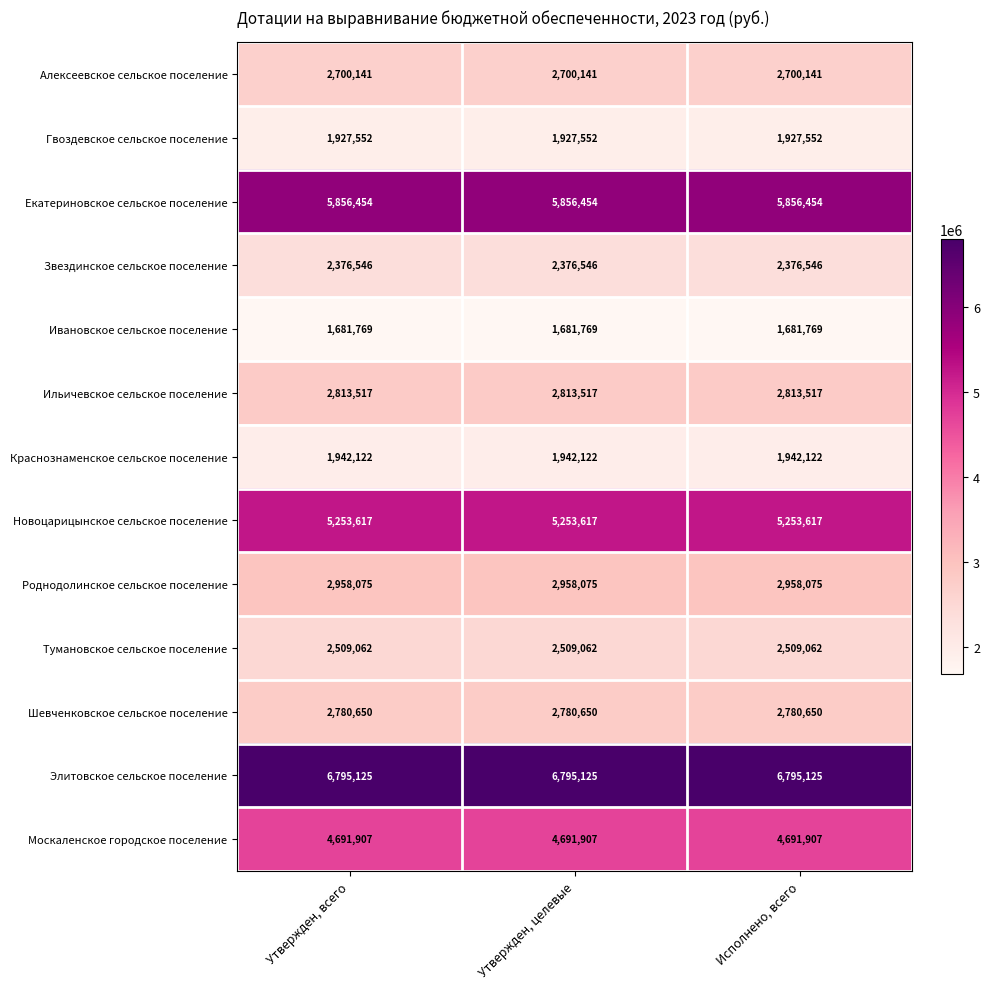

What is the approximate value of Ильичевское сельское поселение at Утвержден, целевые?

2813517